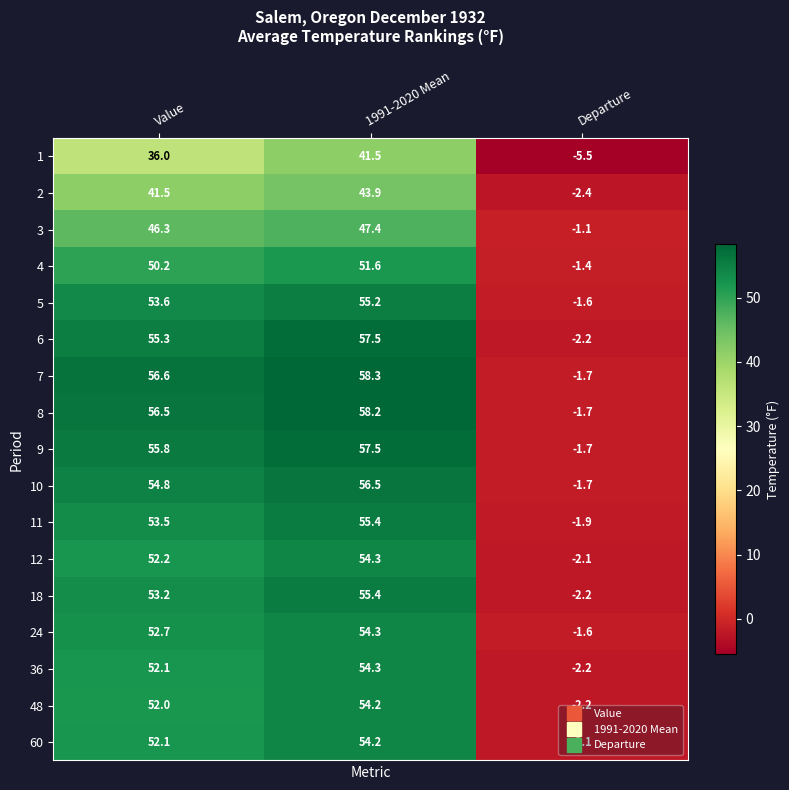

List the labels in order of 2 value, smallest first.

Departure, Value, 1991-2020 Mean